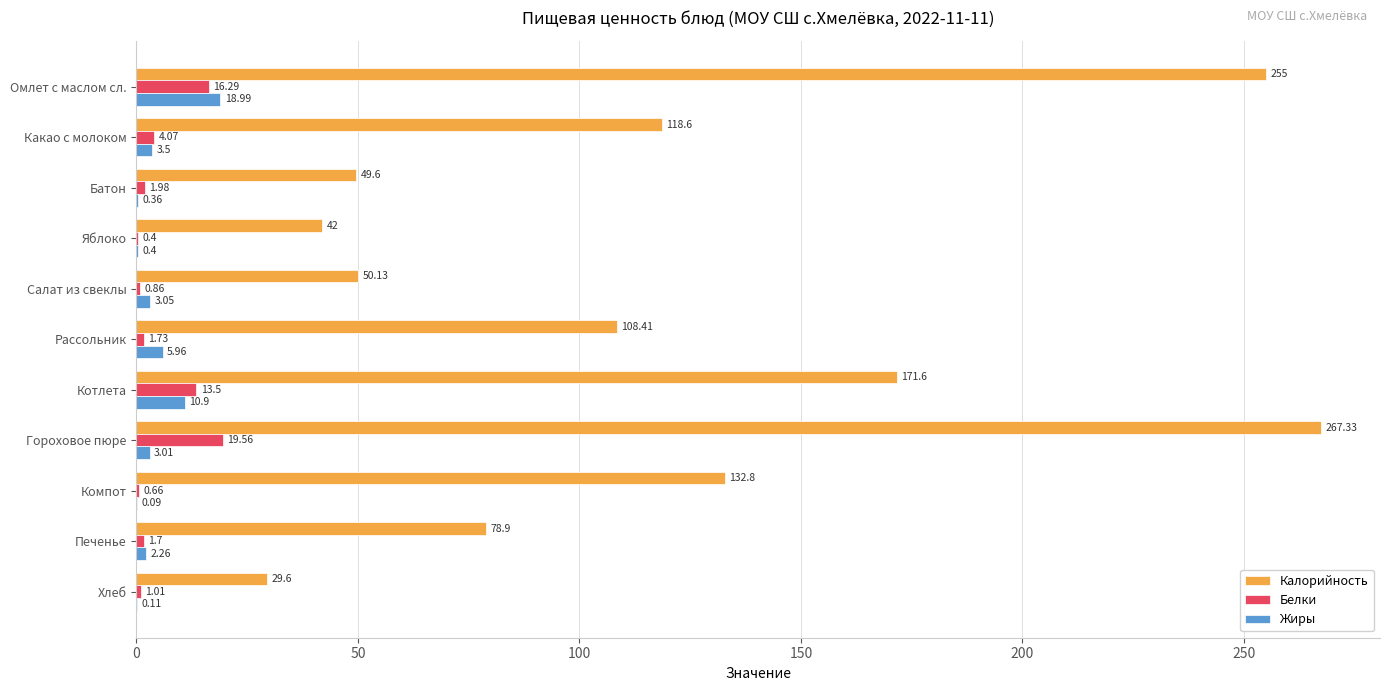

Between Яблоко and Гороховое пюре, which series saw the biggest shift?

Калорийность